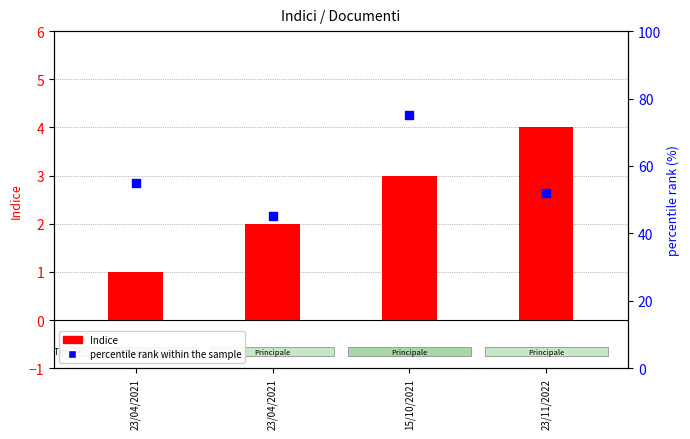

Which series reaches the maximum Y coordinate?

percentile rank within the sample